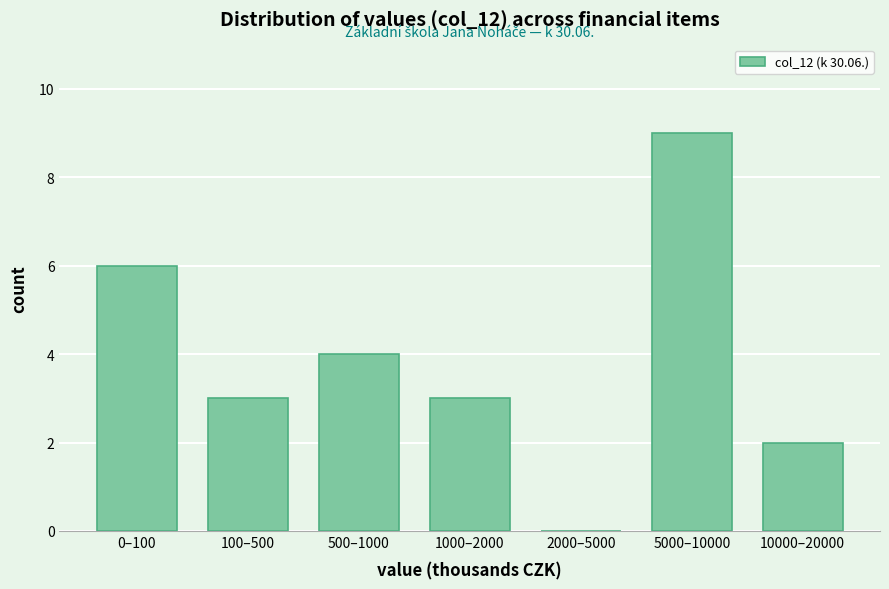

Reading left to right, transcribe all the data shown in this chart.

0–100=6	100–500=3	500–1000=4	1000–2000=3	2000–5000=0	5000–10000=9	10000–20000=2